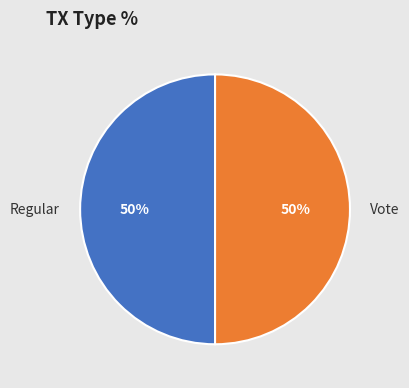

Do Regular and Vote together represent more than half of the pie?

Yes